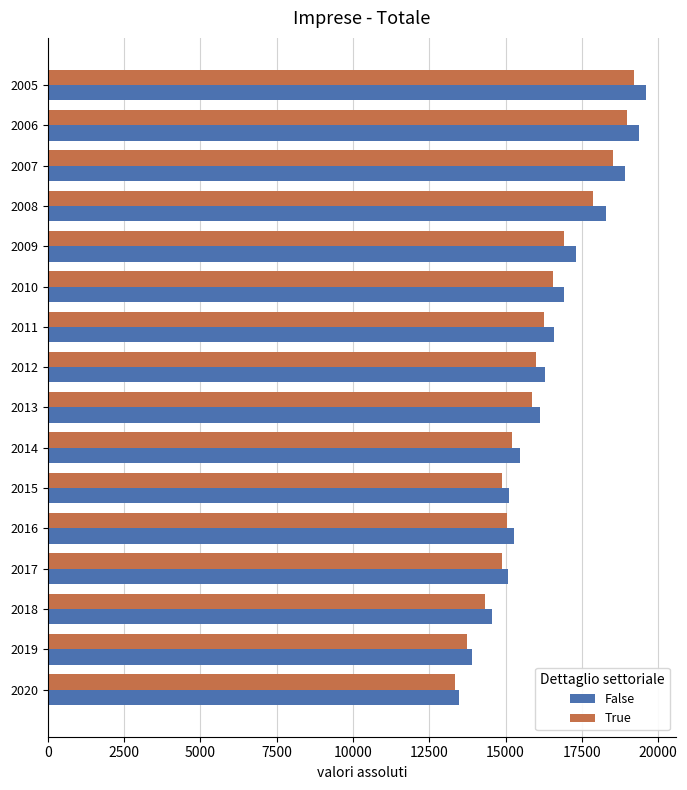

What is the total value across all series at 2006?

38360